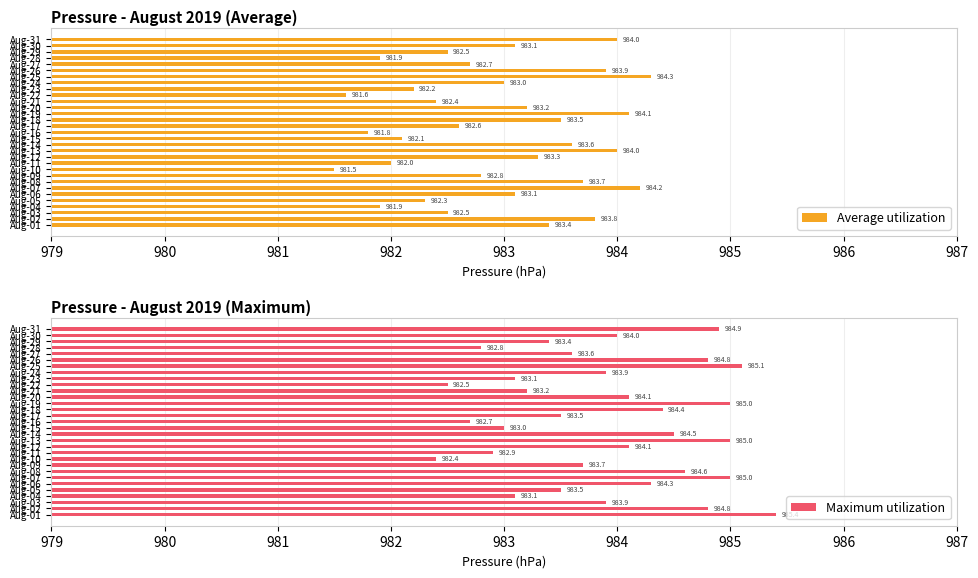

What is the difference between the maximum and minimum values in the Average utilization series?

2.8